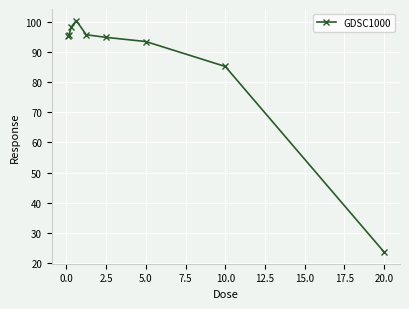

What is the average value?

87.0